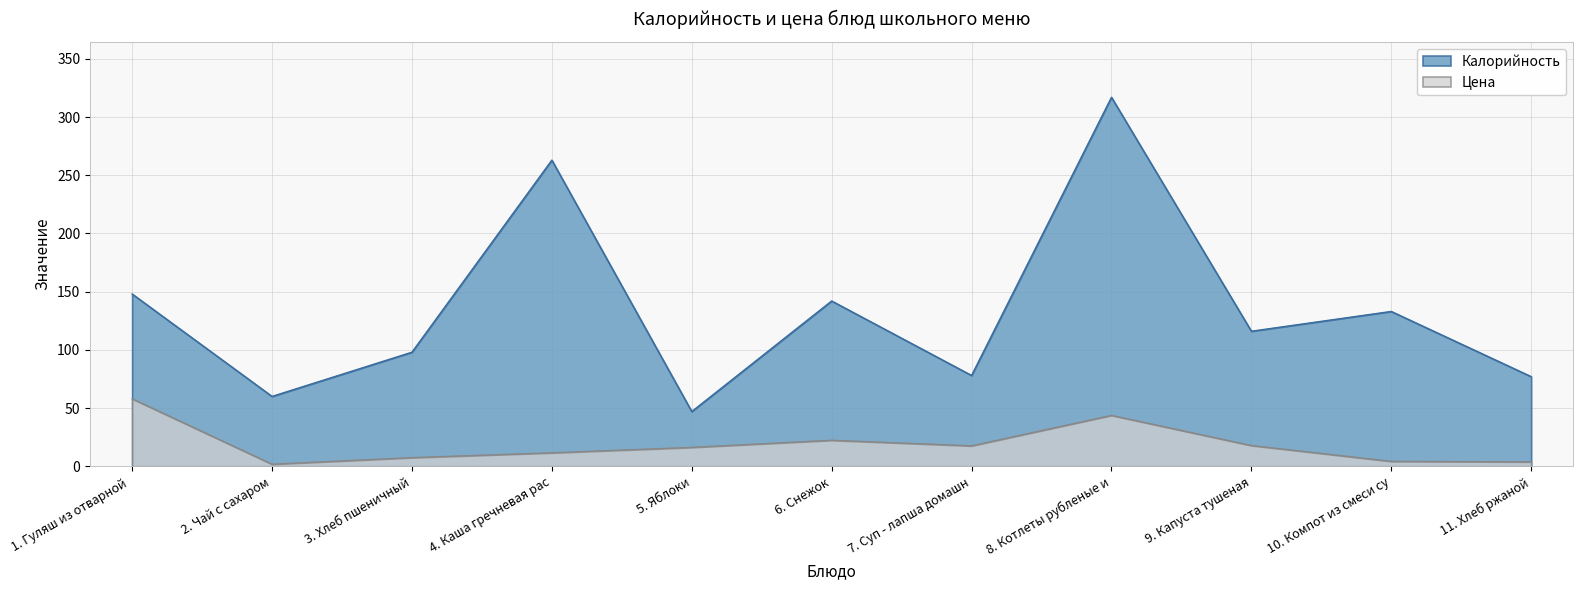

True or false: Цена has more than 1 points higher than both neighbors.

True